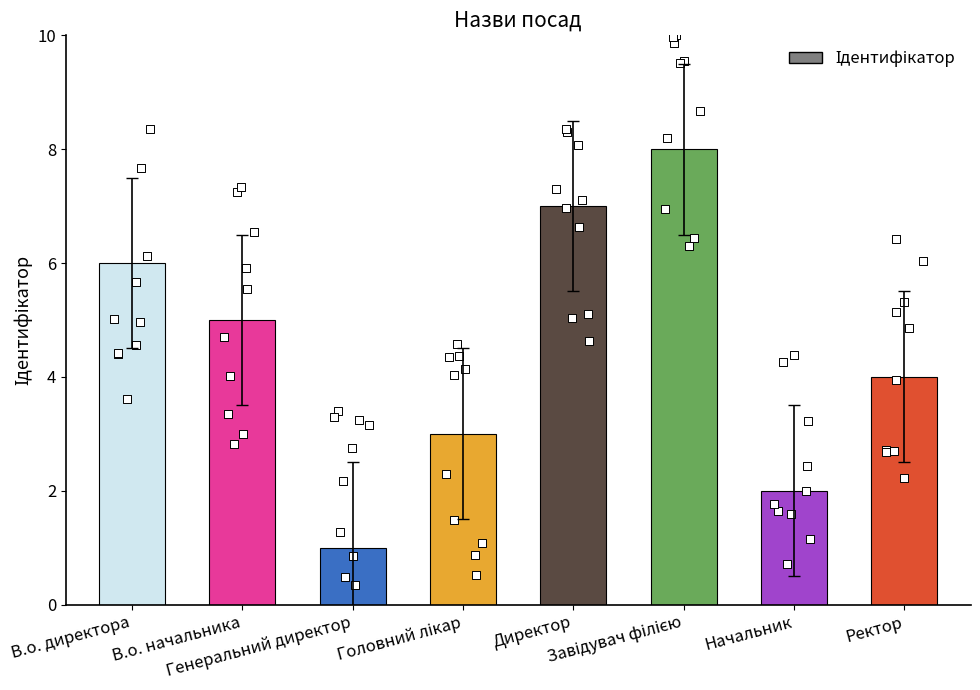

What is the ratio of the value at В.о. директора to the value at Начальник?

3.0